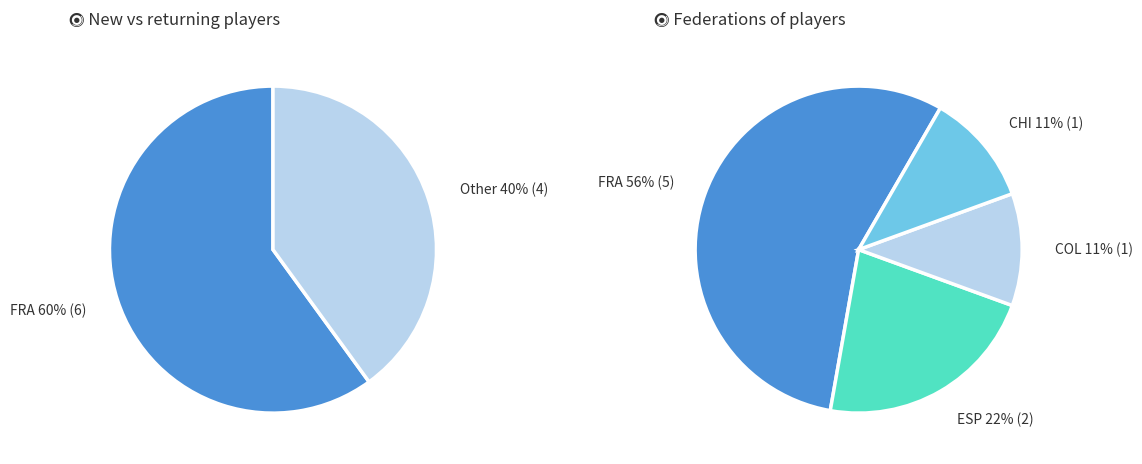

True or false: COL/CHI accounts for 10% of the total.

True